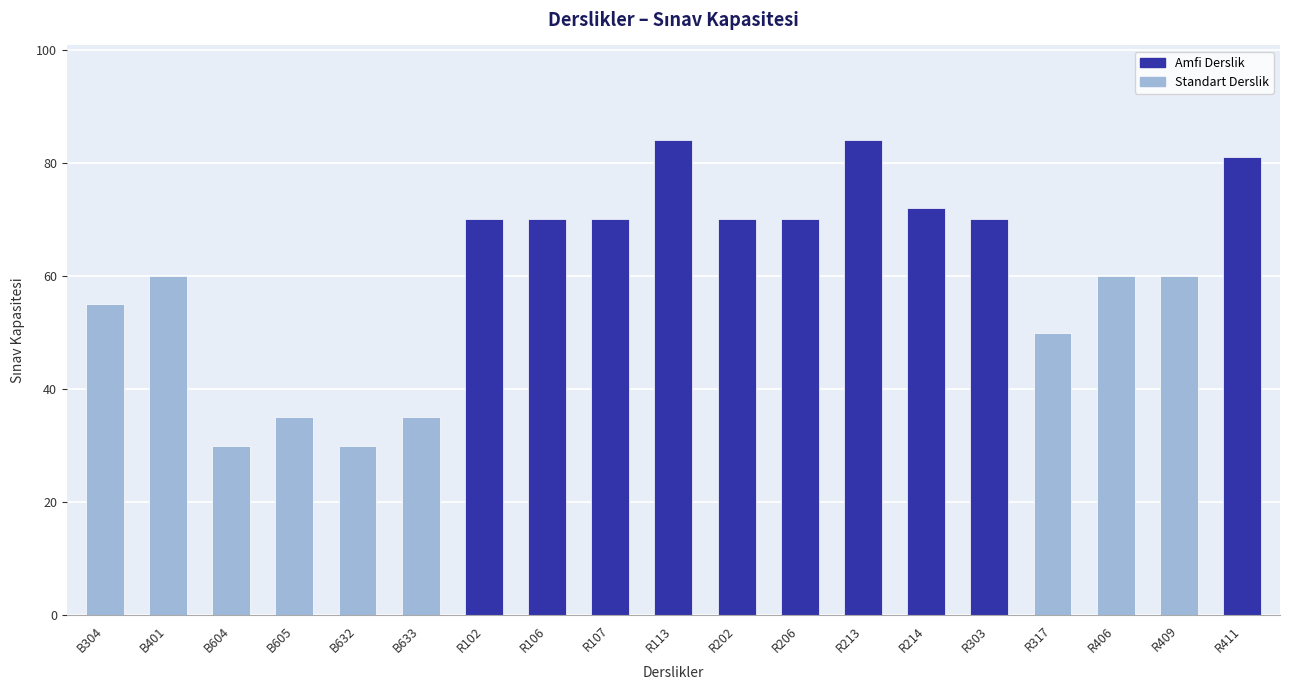

What is the value of the 2nd bar from the left?

60